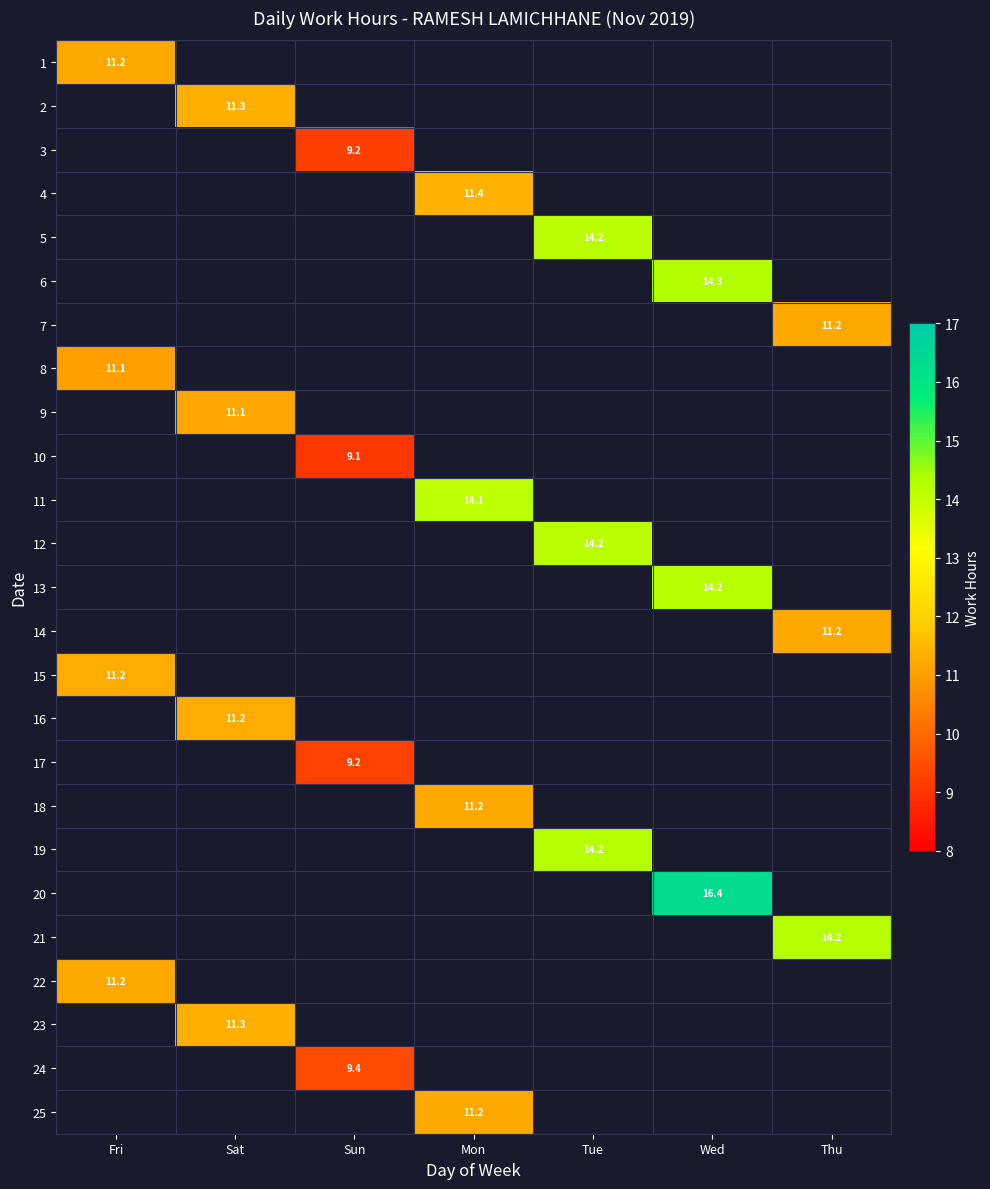

The value of 19 at Tue is 14.2. True or false?

True